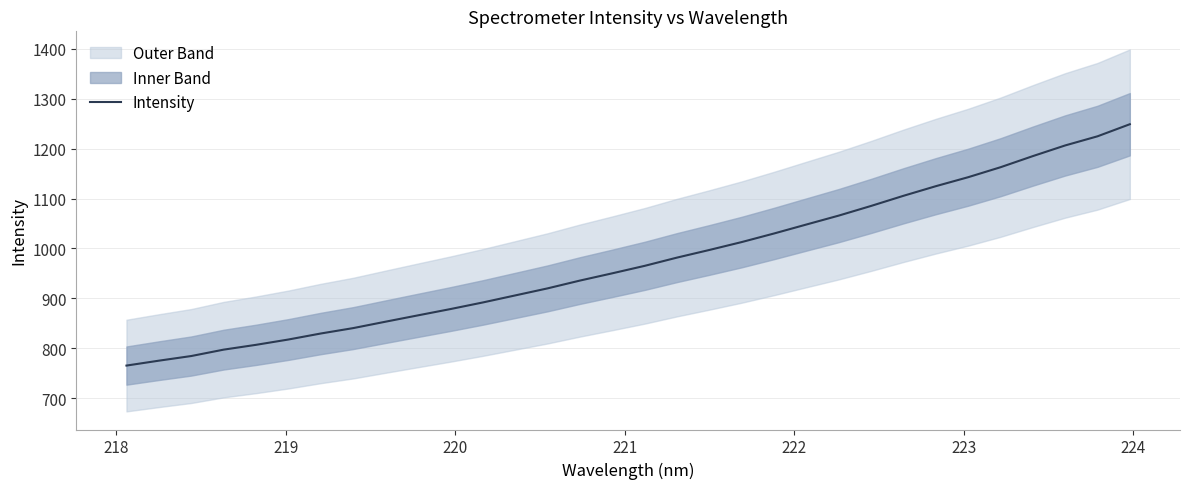

What is the lowest value of the Intensity series?

765.3